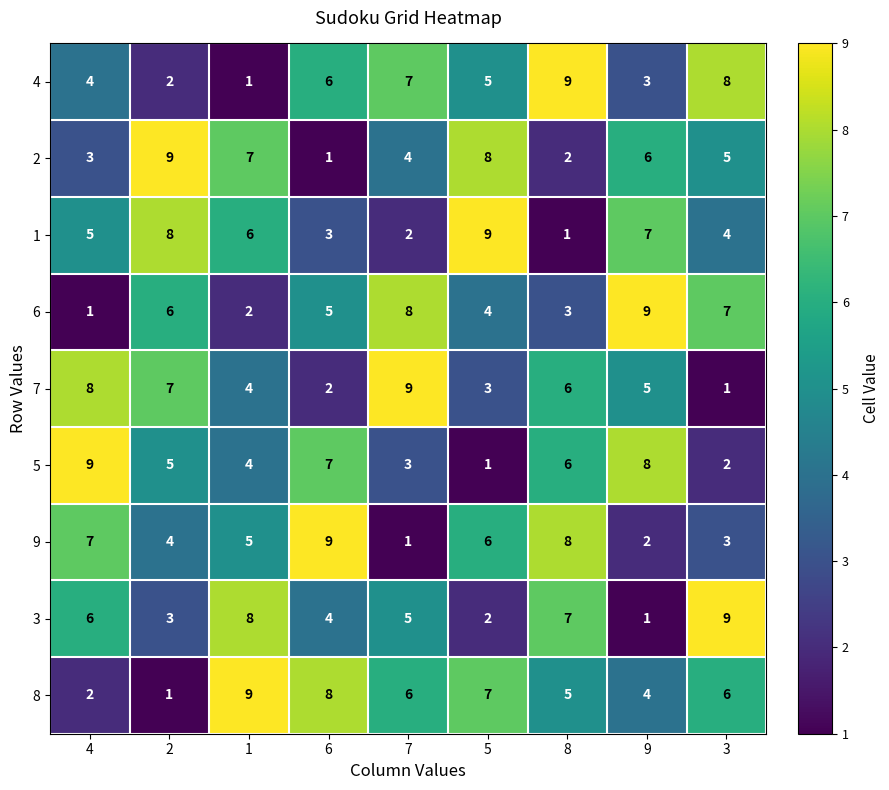

Count the number of data series in this chart.

9